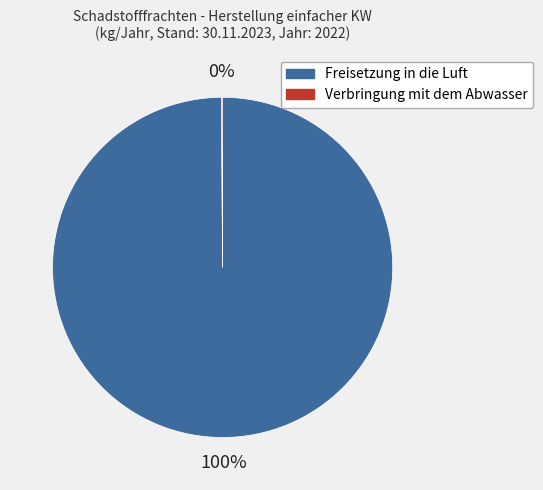

To the nearest percent, what is the difference between the largest and smallest slice percentages?

100%